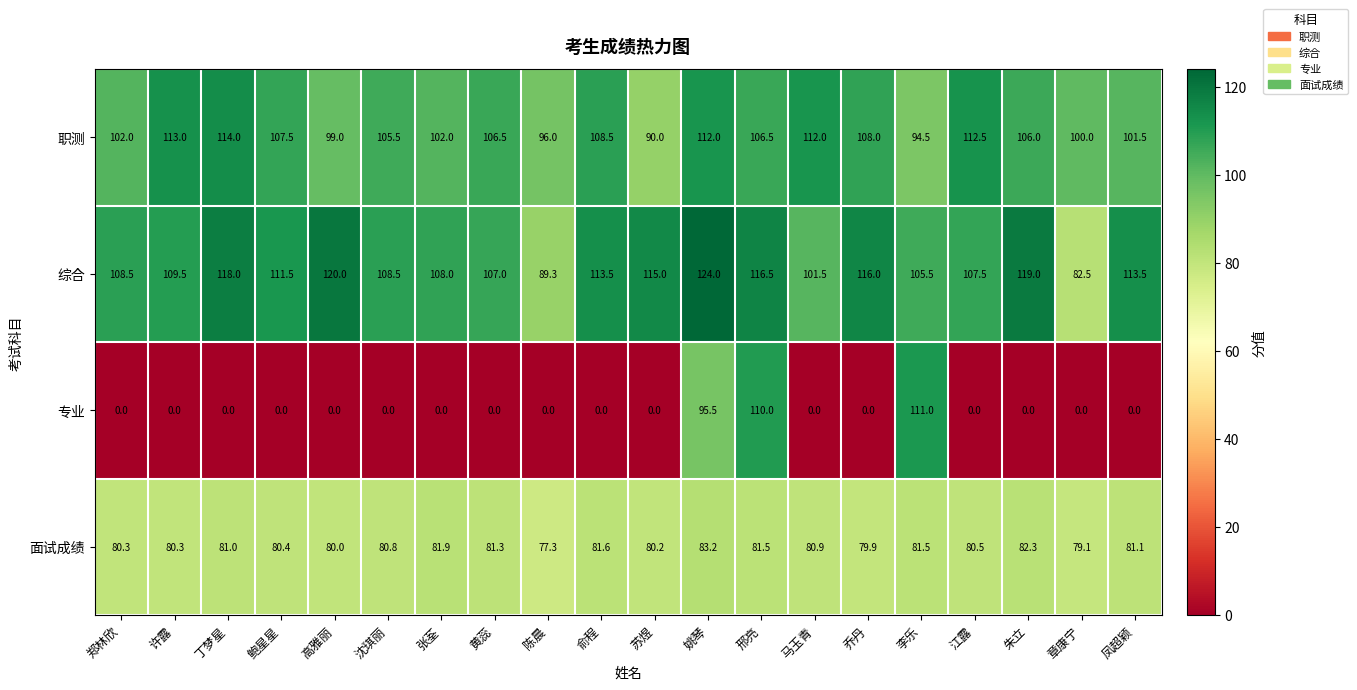

At 邢亮, list the series in order from smallest to largest.

面试成绩, 职测, 专业, 综合